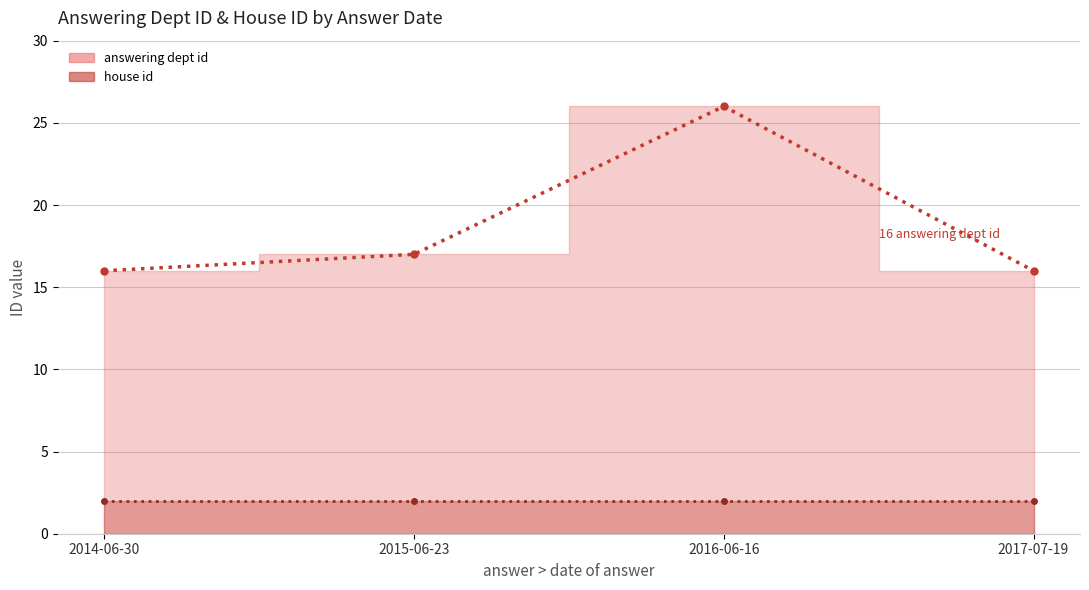

Approximately how many times larger is the value at 2017-07-19 compared to 2014-06-30?

1.0